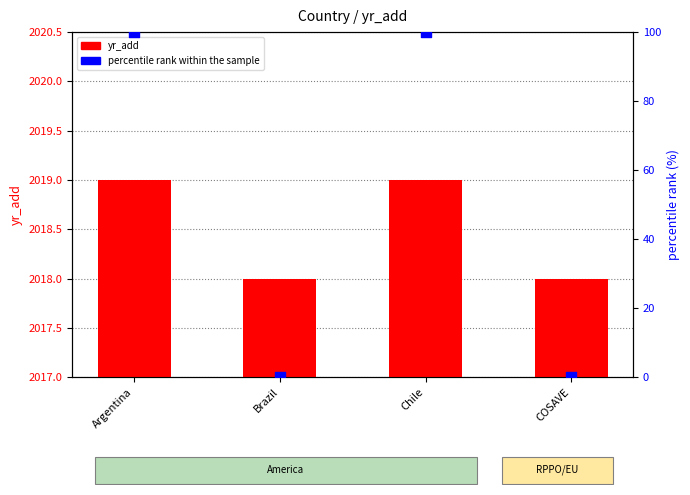

At how many categories does at least one series exceed 1551?

4